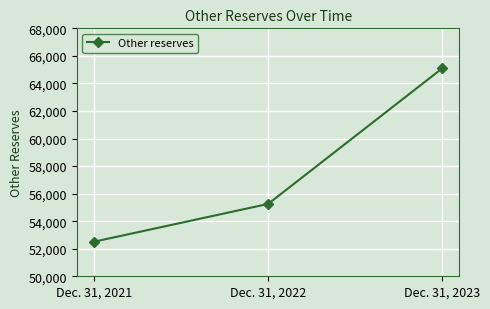

Reading left to right, transcribe all the data shown in this chart.

52512	55252	65088